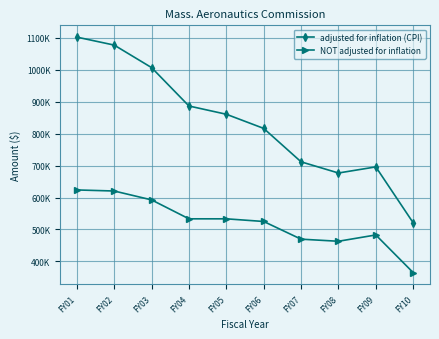

Where is NOT adjusted for inflation nearest to the value 494283?

FY09